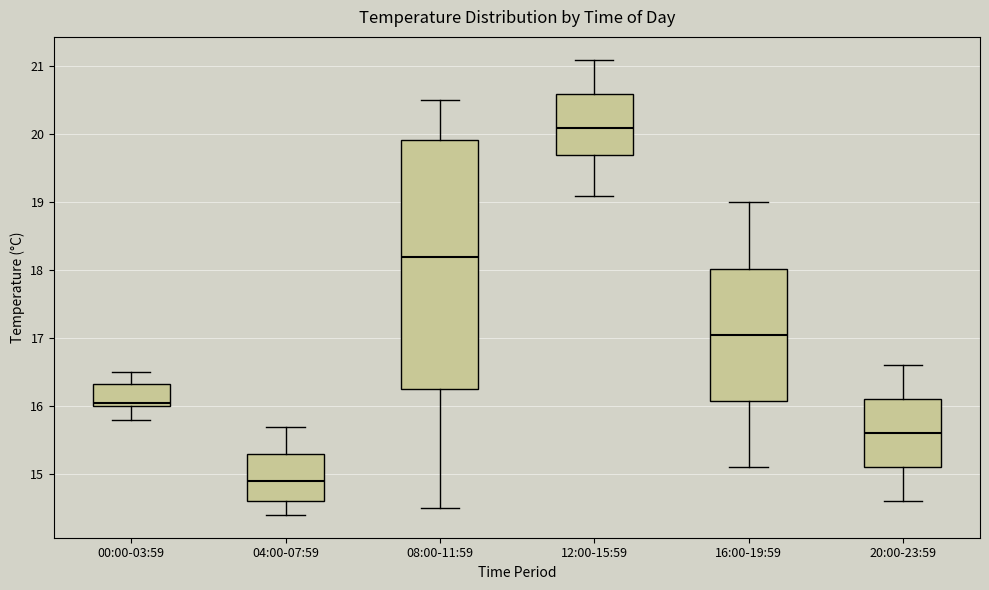

Comparing the boxes themselves (not the whiskers), which one is the tallest?

08:00-11:59